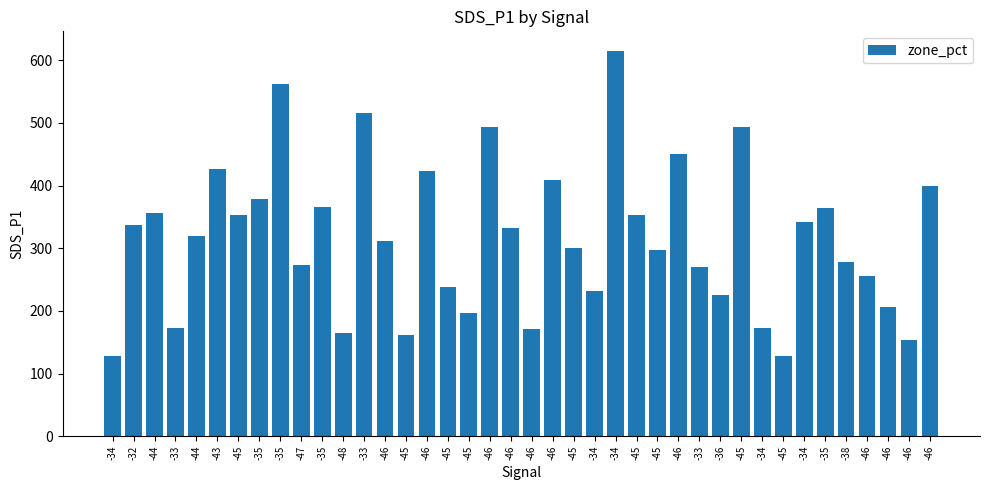

At which label does the data first exceed 318?

-32